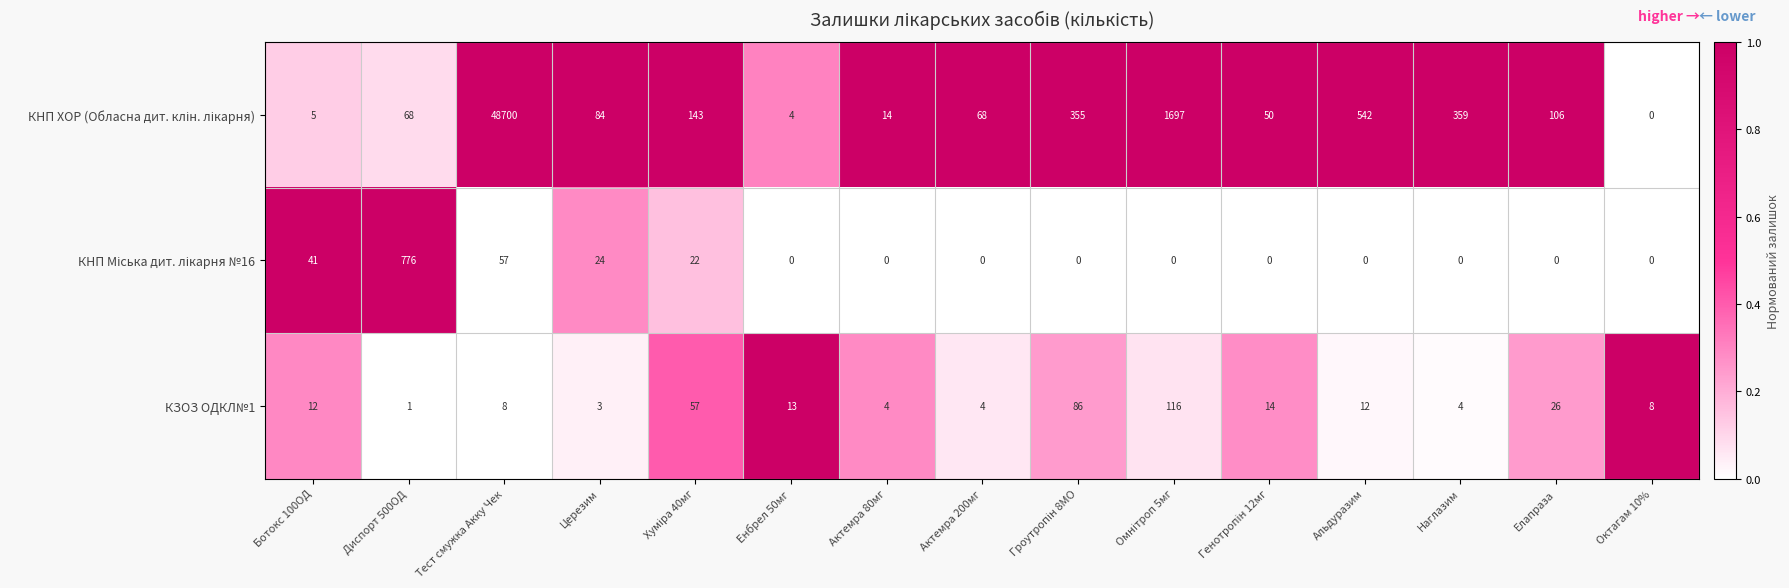

What is the spread (max minus min) of values at Ботокс 100ОД?

36